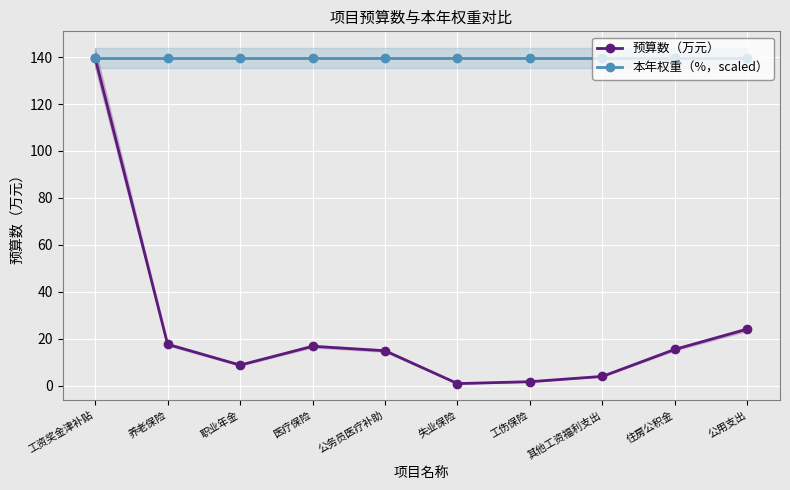

Is it true that 预算数（万元） equals 2.6 at 其他工资福利支出?

False